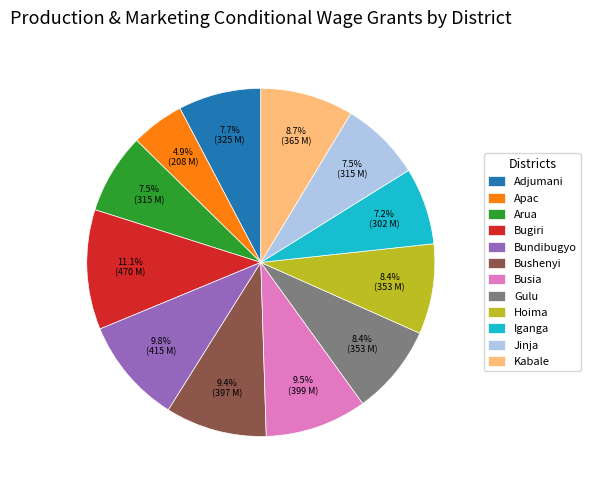

What portion of the pie excludes Jinja?

92.5%